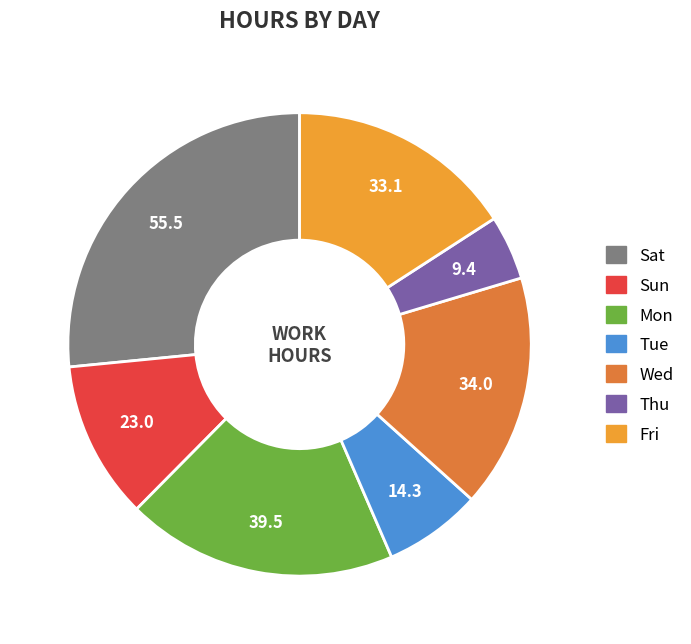

Is Sun the majority of the pie?

No